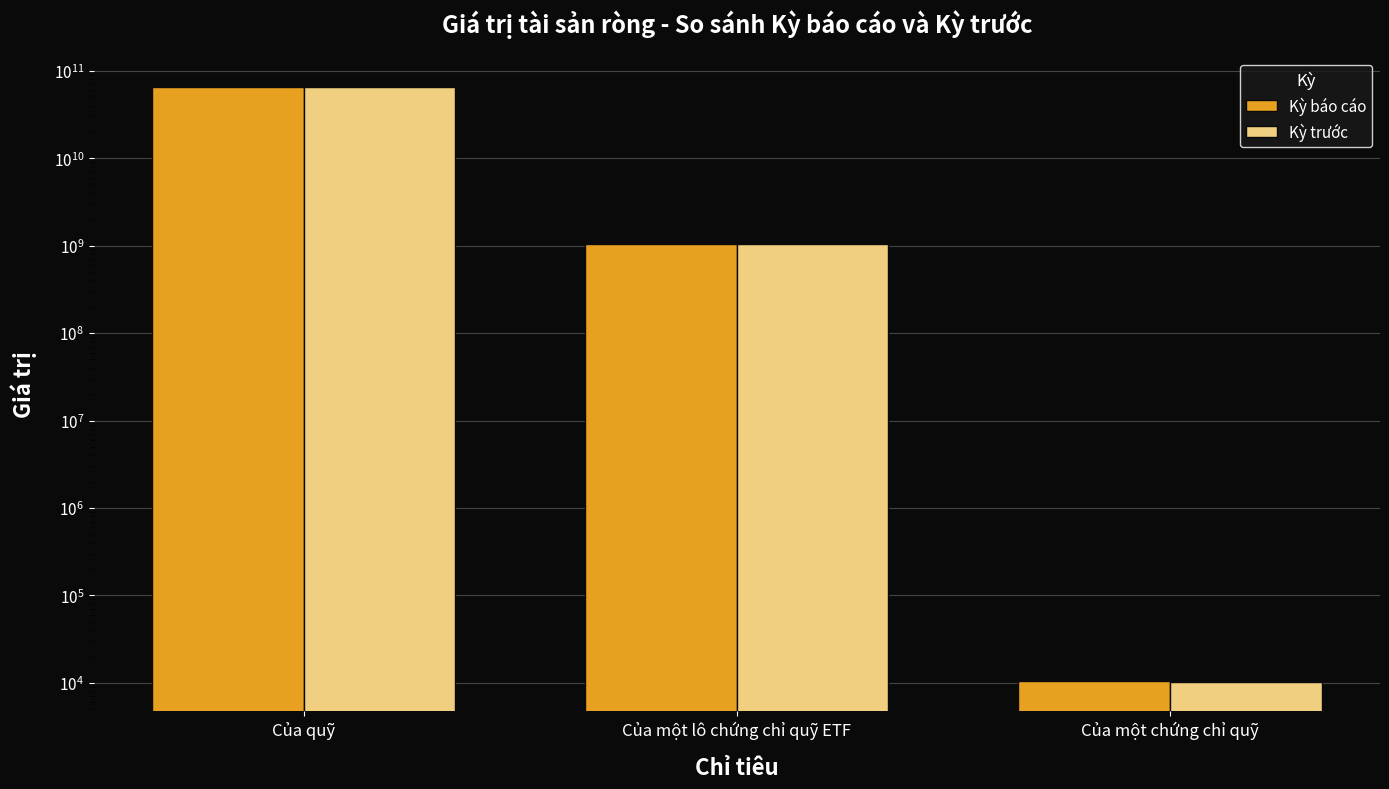

Reading left to right, extract all data points from this chart.

Kỳ báo cáo: Của quỹ=65771842943.0	Của một lô chứng chỉ quỹ ETF=1043997507.0	Của một chứng chỉ quỹ=10440.0
Kỳ trước: Của quỹ=65345982086.0	Của một lô chứng chỉ quỹ ETF=1037237810.0	Của một chứng chỉ quỹ=10372.4